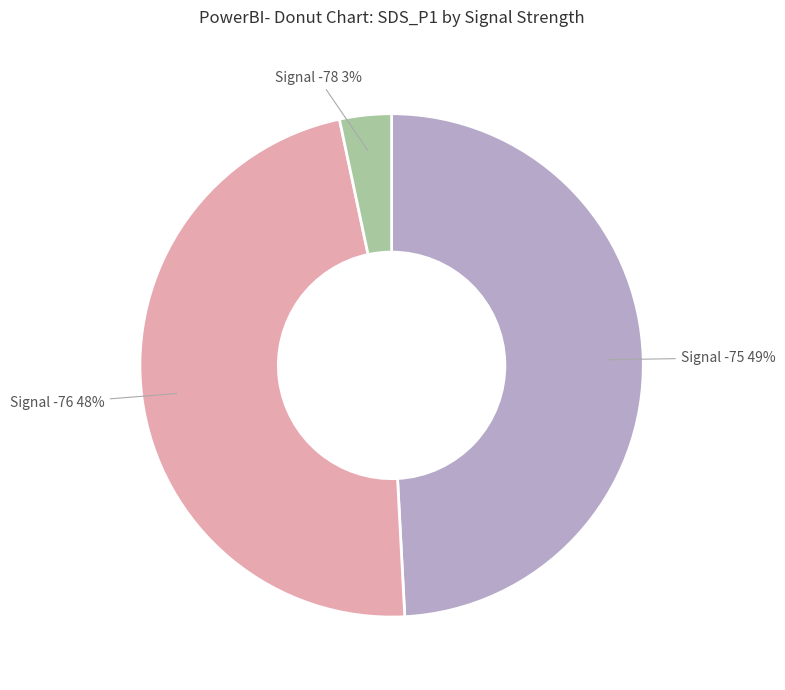

Is there any slice that represents more than half of the pie?

No